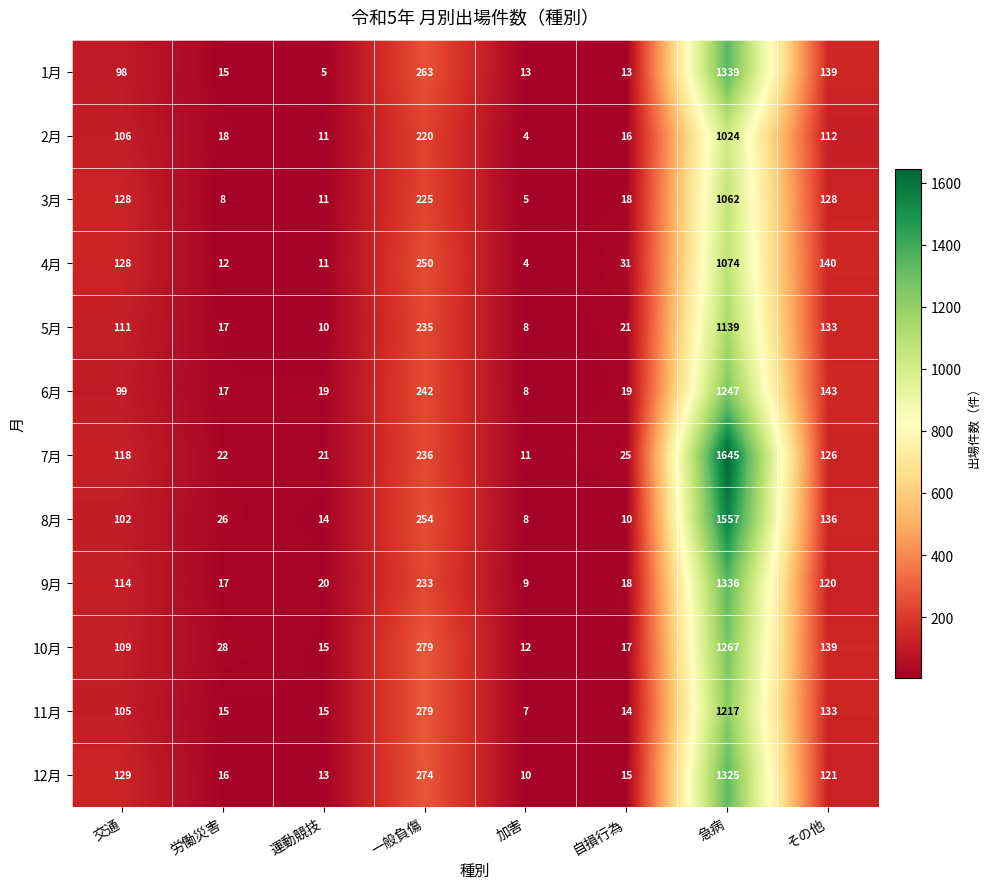

What is the difference between the second highest and second lowest values in the 6月 series?

225